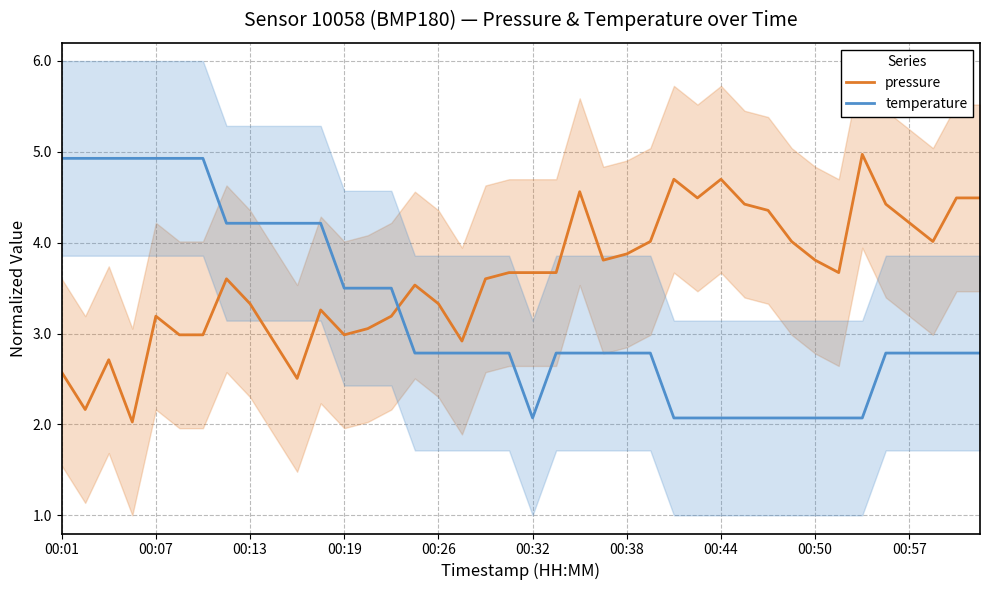

How many distinct data groups are displayed?

2